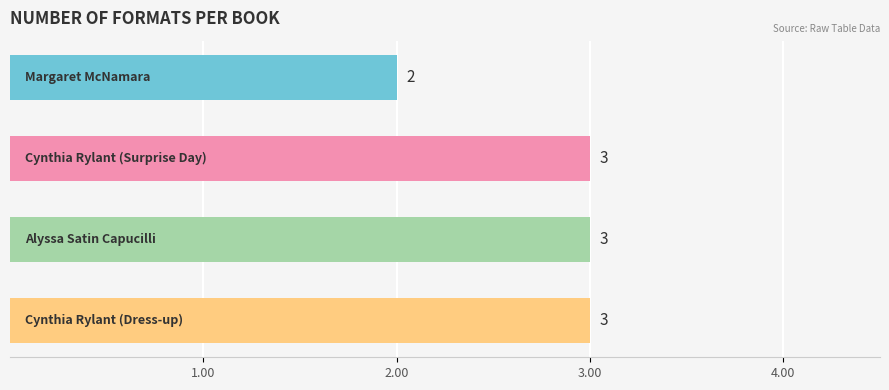

What is the value of the 3rd bar from the top?

3